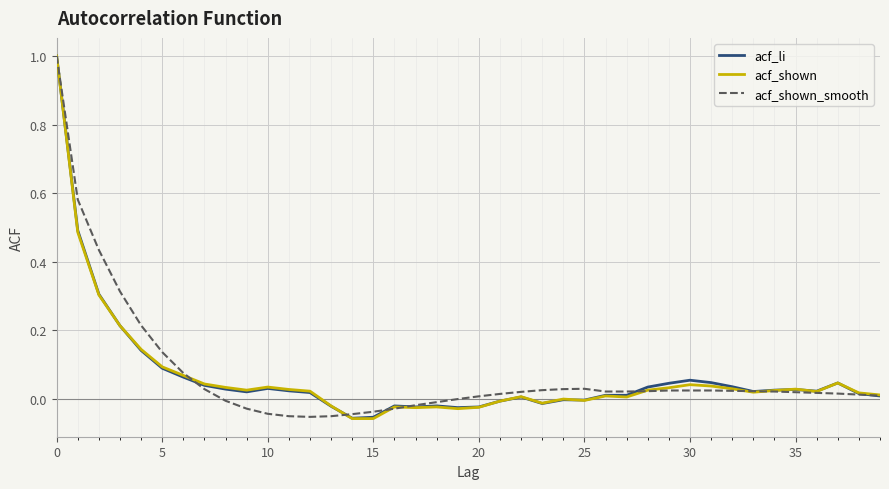

What is the maximum value shown in the chart?

1.0